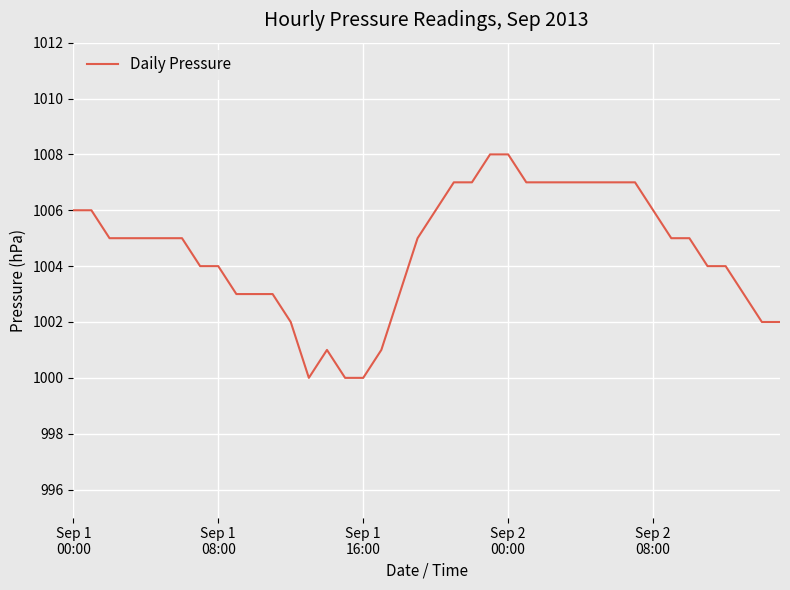

What is the difference between the maximum and minimum values?

8